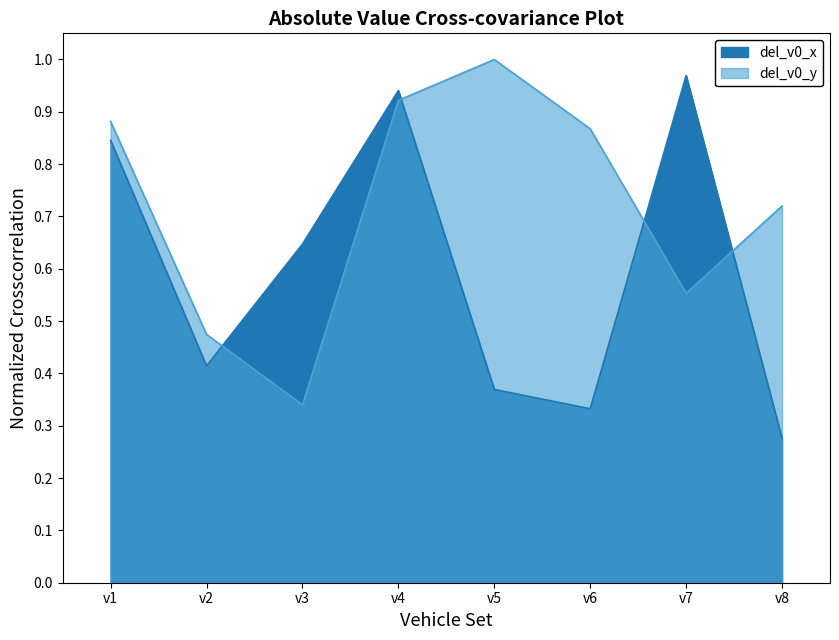

At how many categories does at least one series exceed 0?

8